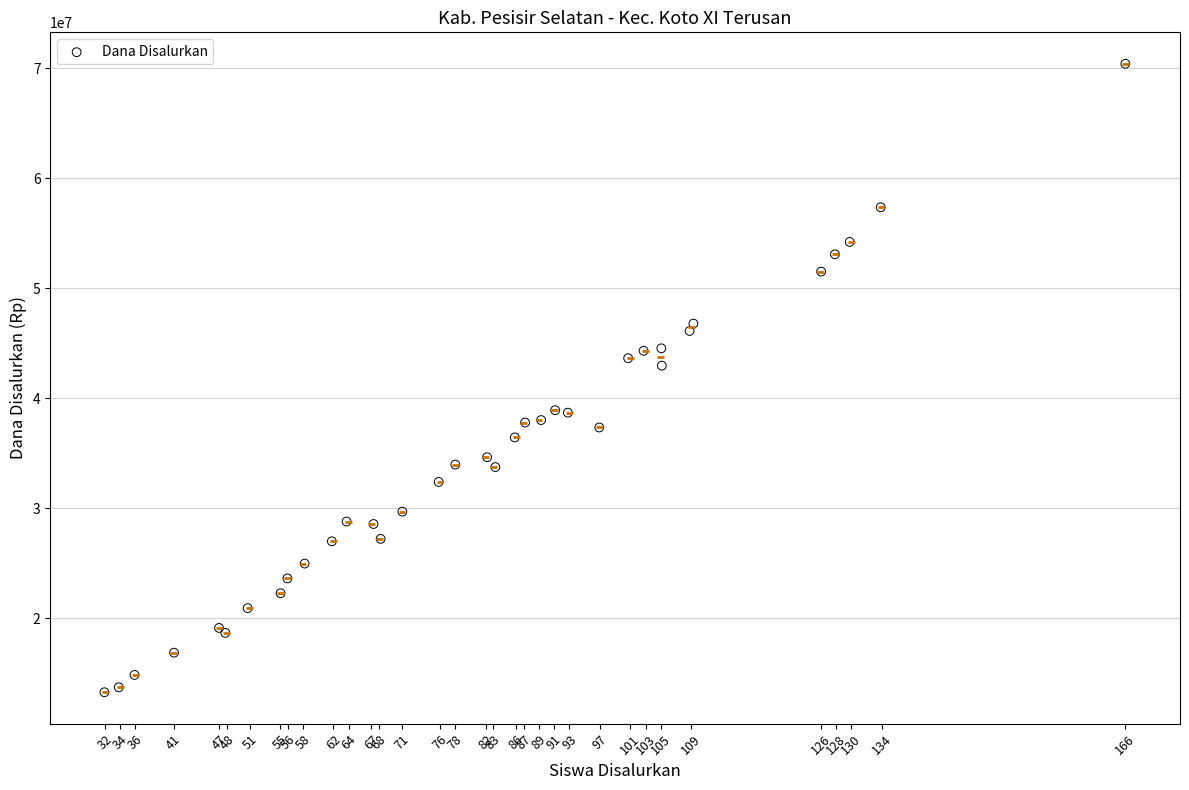

What Y value in the scatter plot is closest to 41850000?

42975000